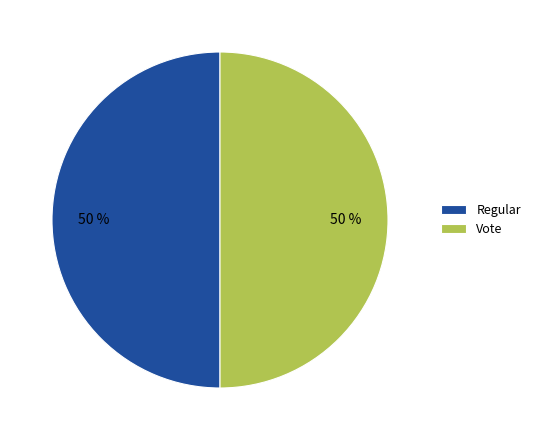

Approximately how many times larger is the value at Vote compared to Regular?

1.0